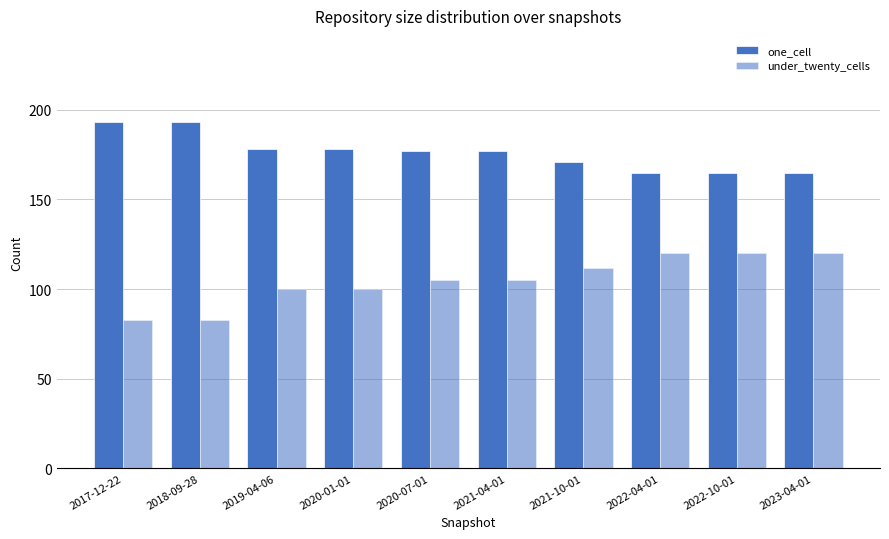

At which label does under_twenty_cells reach its peak?

2022-04-01